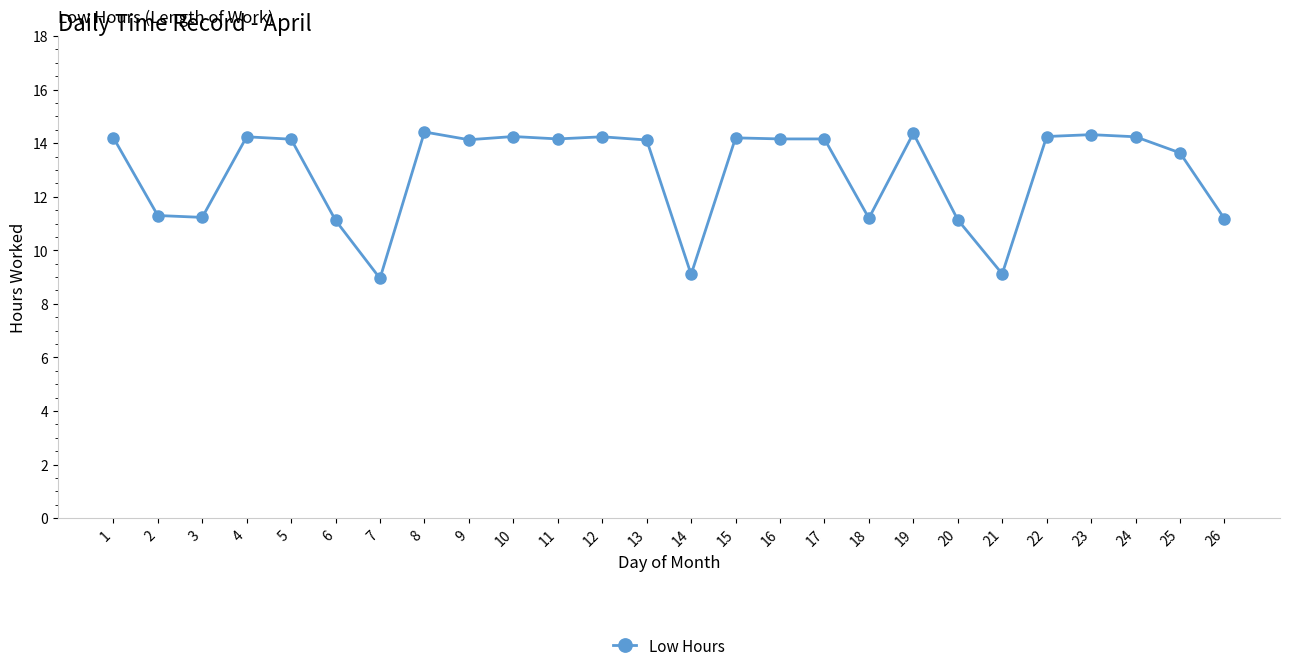

True or false: the data has more than 1 interior local peaks.

True